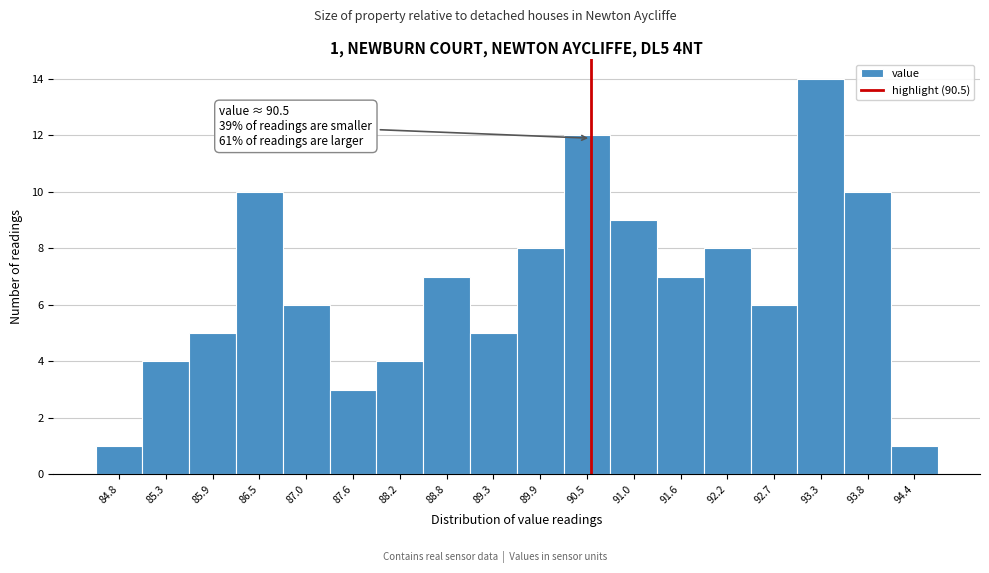

Which range on the x-axis has the tallest bar?

93.0 to 93.6